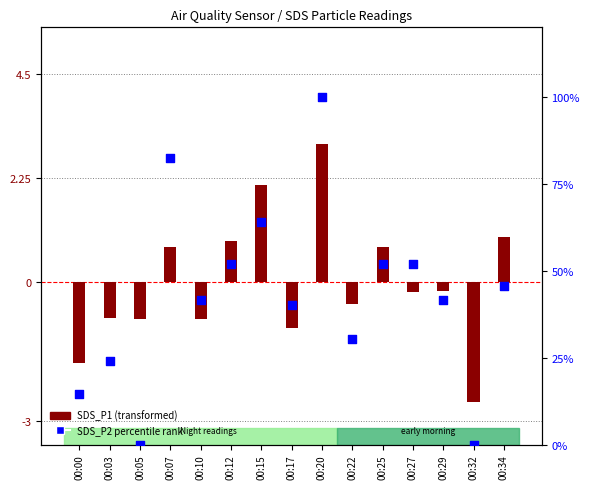

What is the change in value from 00:07 to 00:22?

-52.0